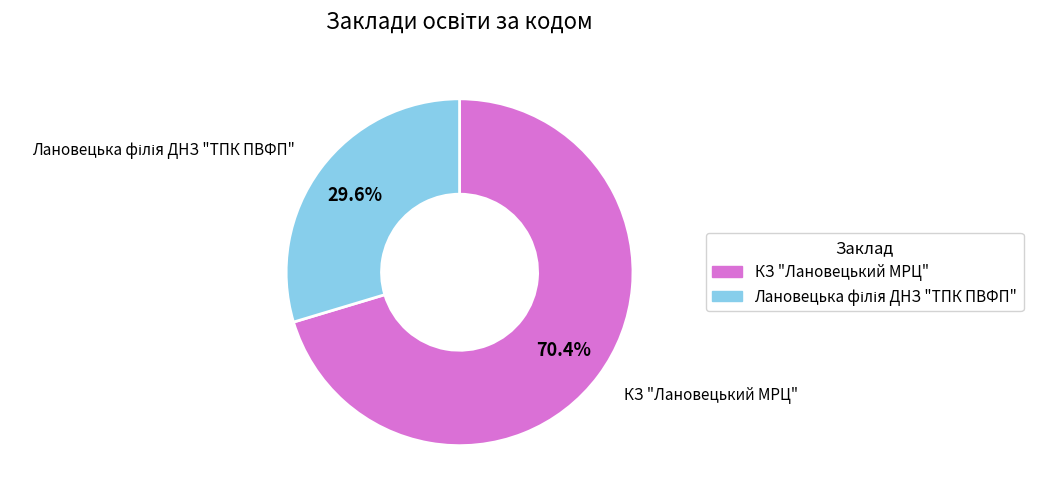

How many slices are in this pie chart?

2